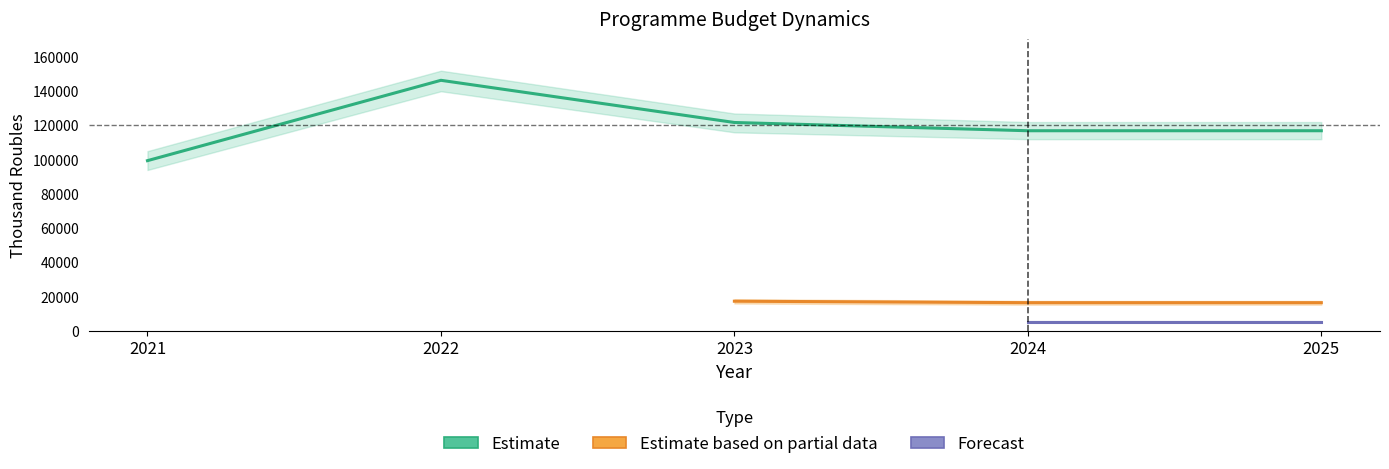

True or false: Мероприятие 1.001 (Forecast) and Задача 1 (Partial) intersect in this chart.

False